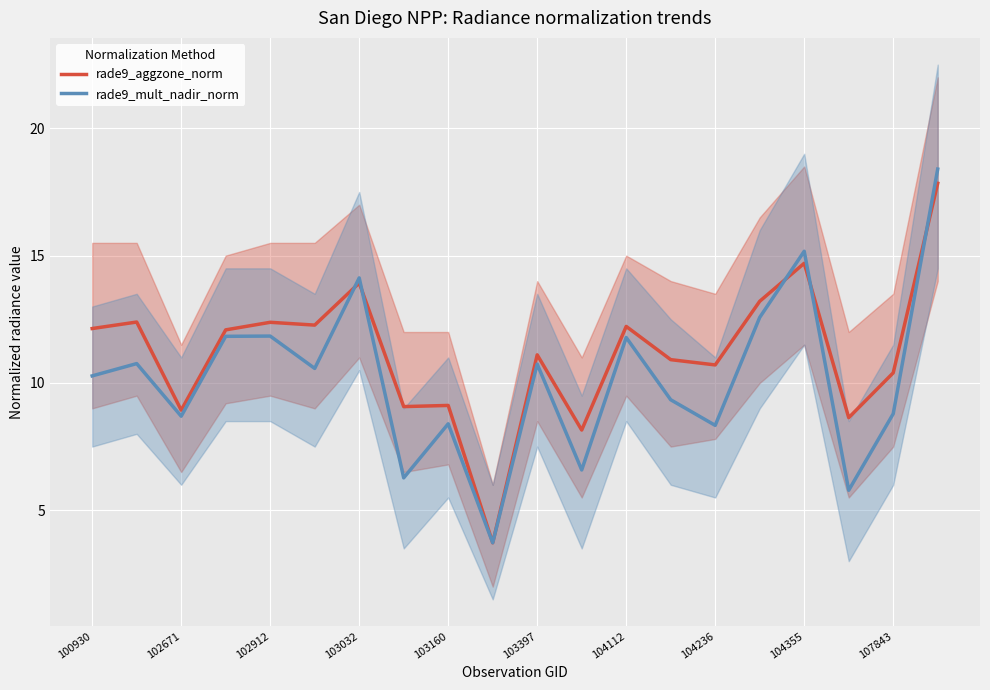

Which series has the widest spread of values?

rade9_mult_nadir_norm